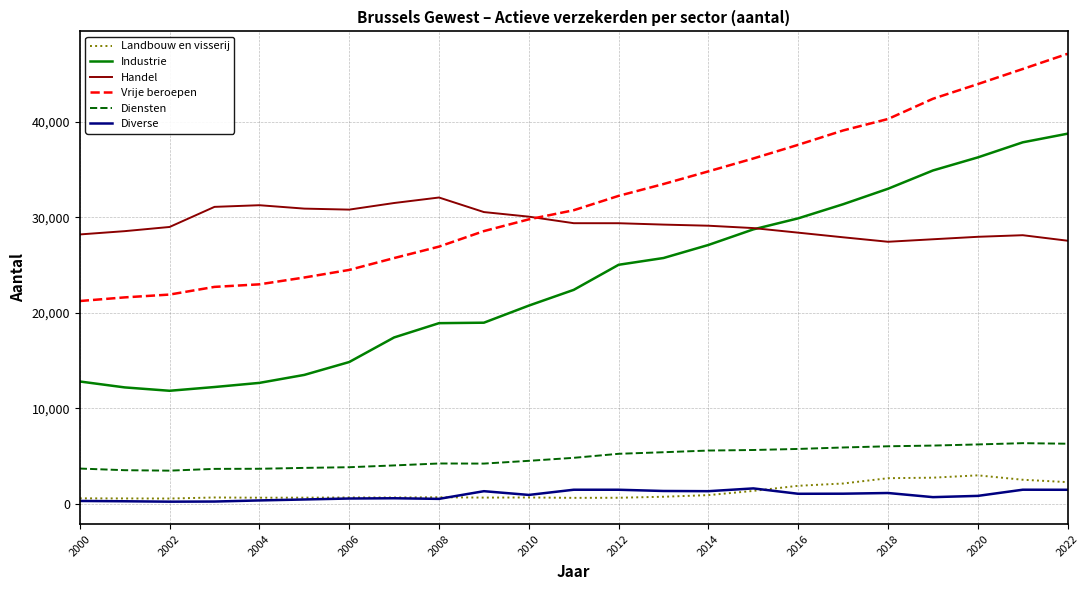

Count the number of data series in this chart.

6